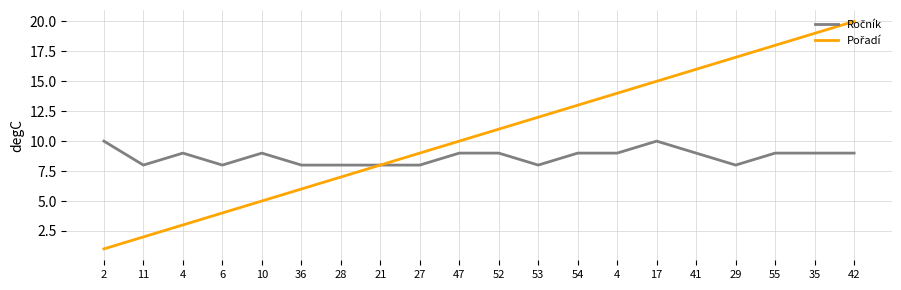

Count the number of categories in the chart.

20